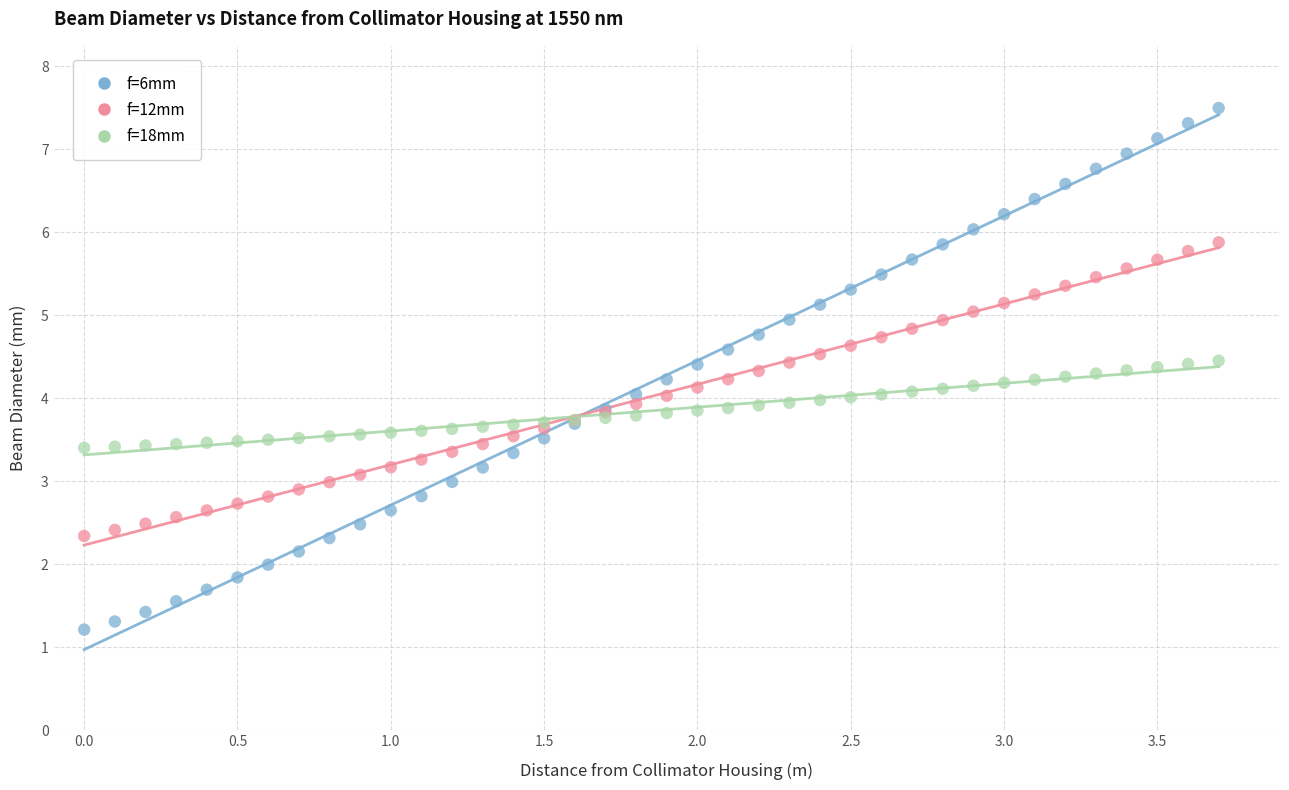

Which series reaches the minimum Y coordinate?

f=6mm